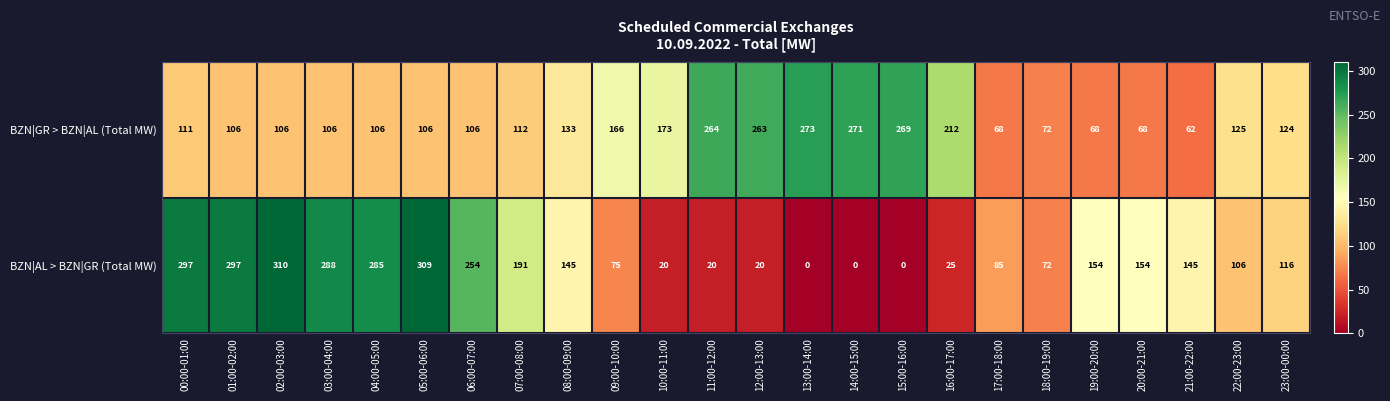

What is the total value across all series at 22:00-23:00?

231